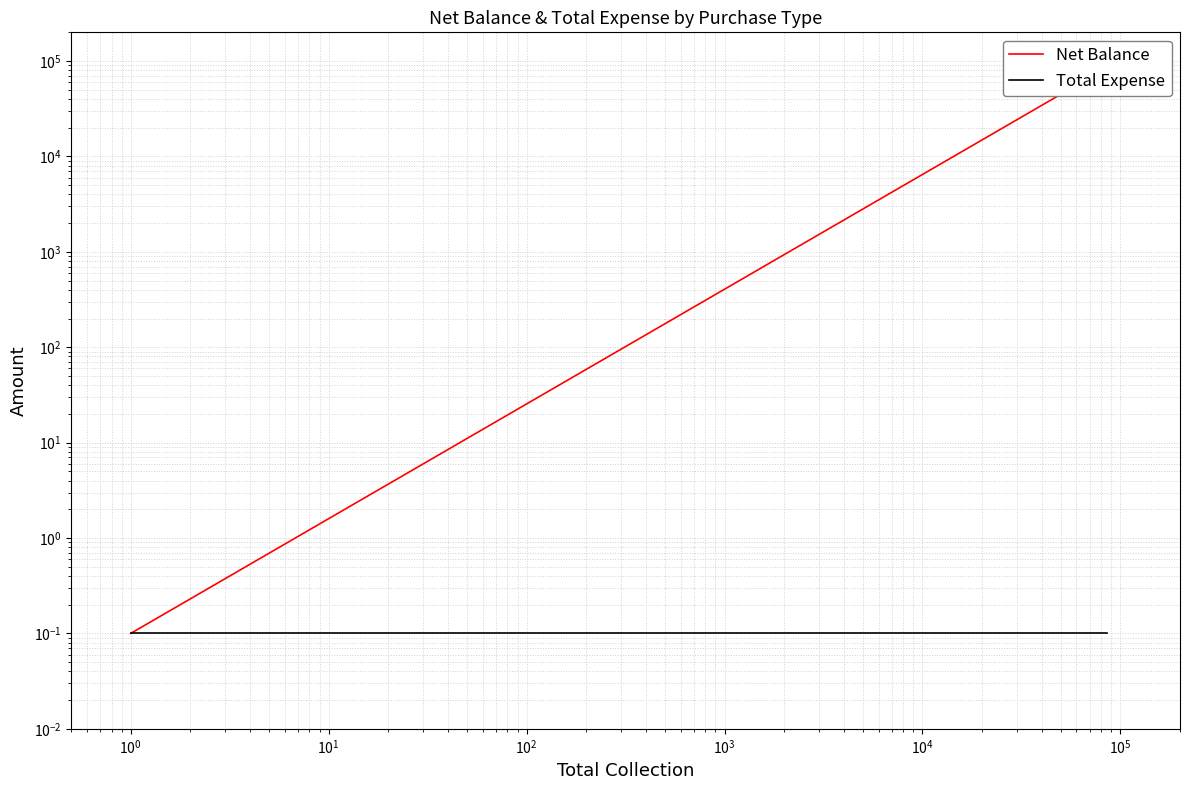

List the series in order of their overall mean, lowest first.

Total Expense, Net Balance